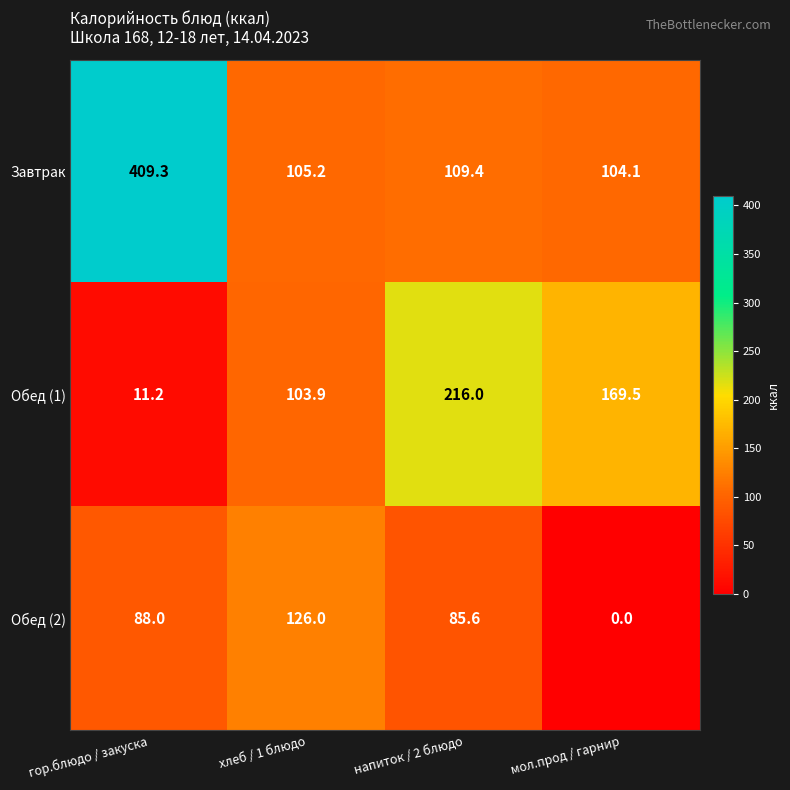

The value of Обед (2) at мол.прод / гарнир is -38.2. True or false?

False